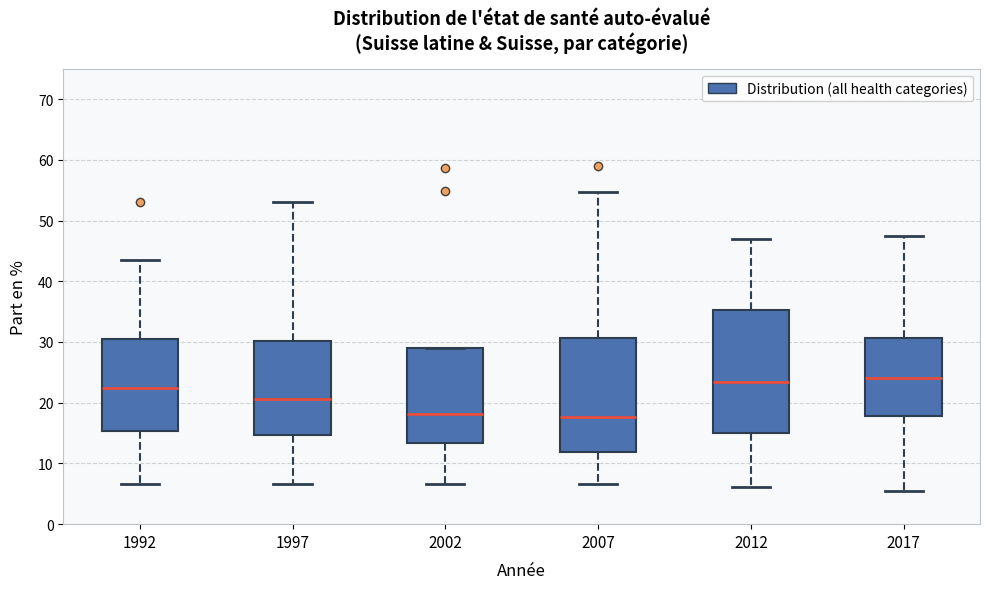

Which box is the tallest, from its lower edge to its upper edge?

2012